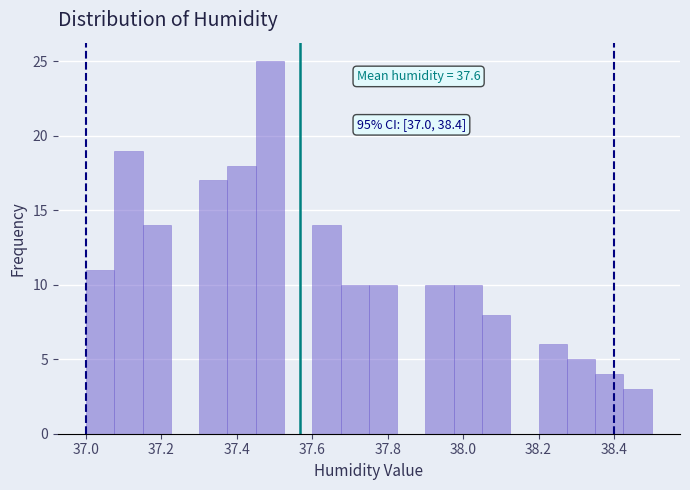

Read against the x-axis, roughly where is the centre of the tallest bar?

37.48